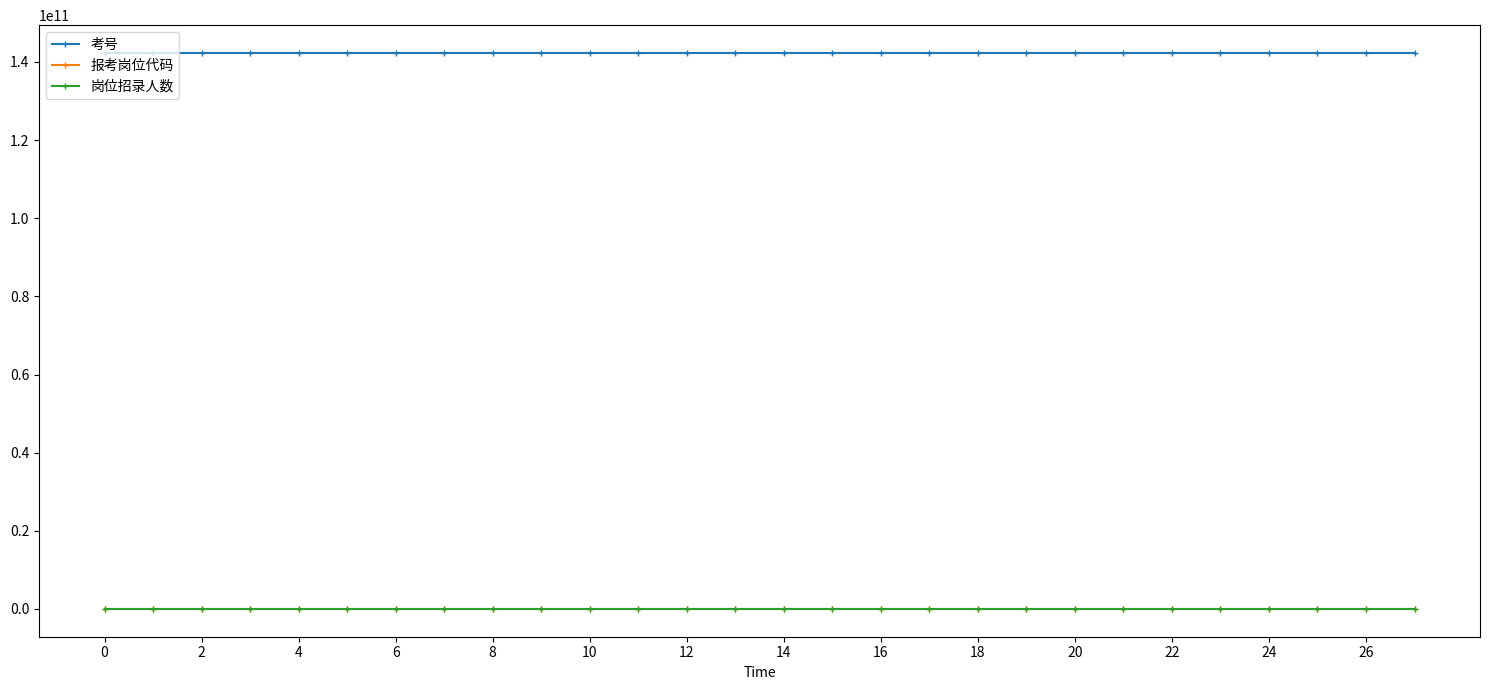

Which series has the largest total across all categories?

考号